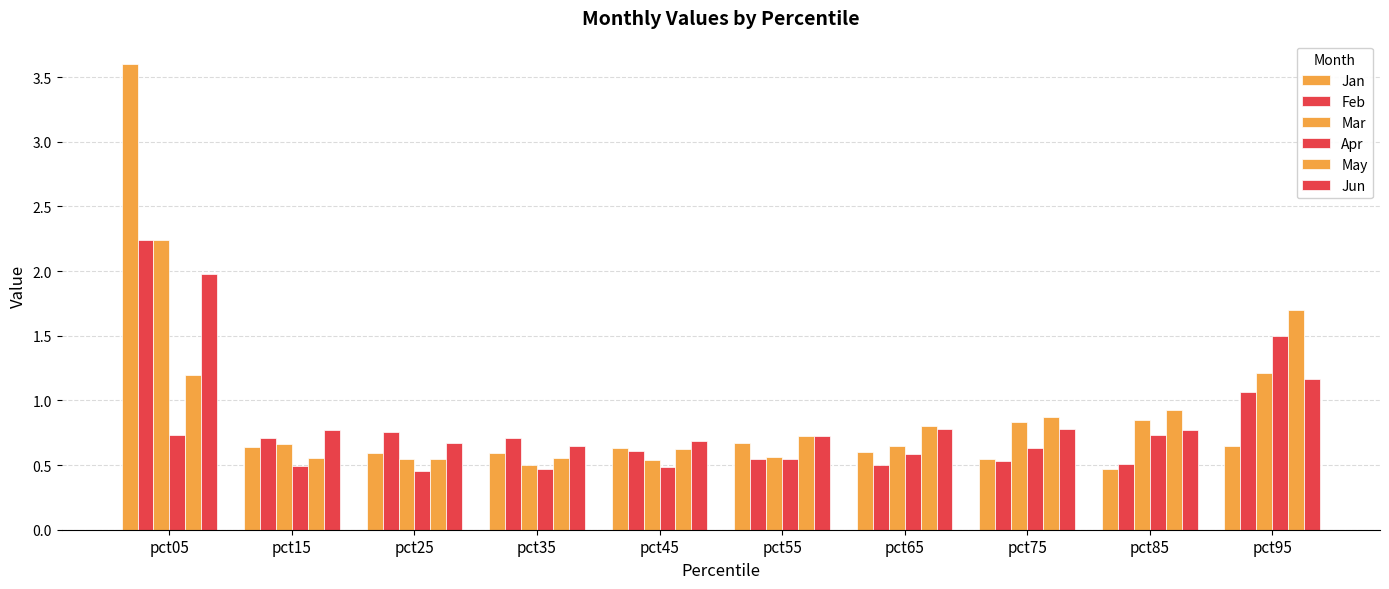

How many groups of bars are there?

10